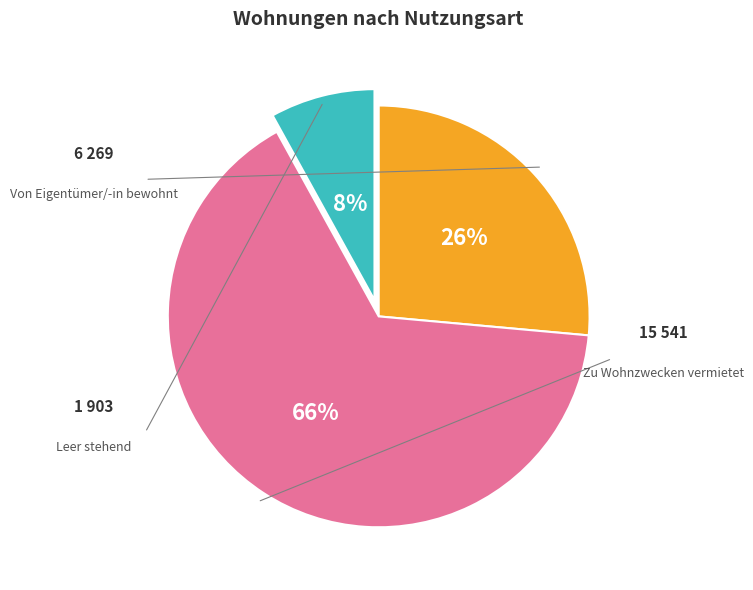

Is there any slice that represents more than half of the pie?

Yes